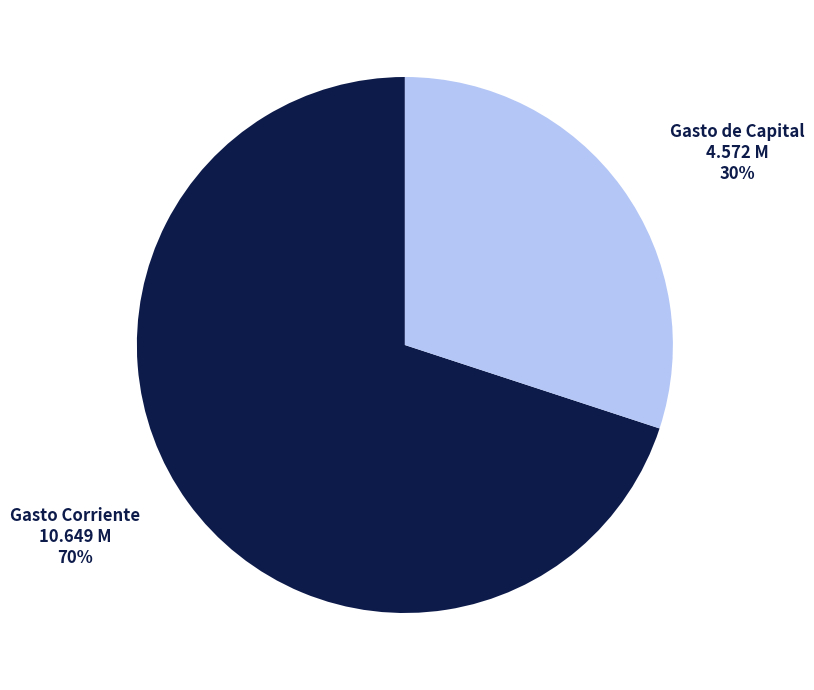

To the nearest percent, what is the difference between the largest and smallest slice percentages?

40%